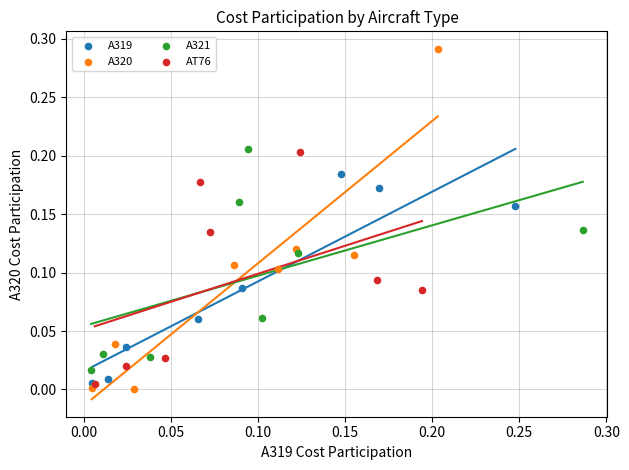

Which series contains the highest Y value?

A320